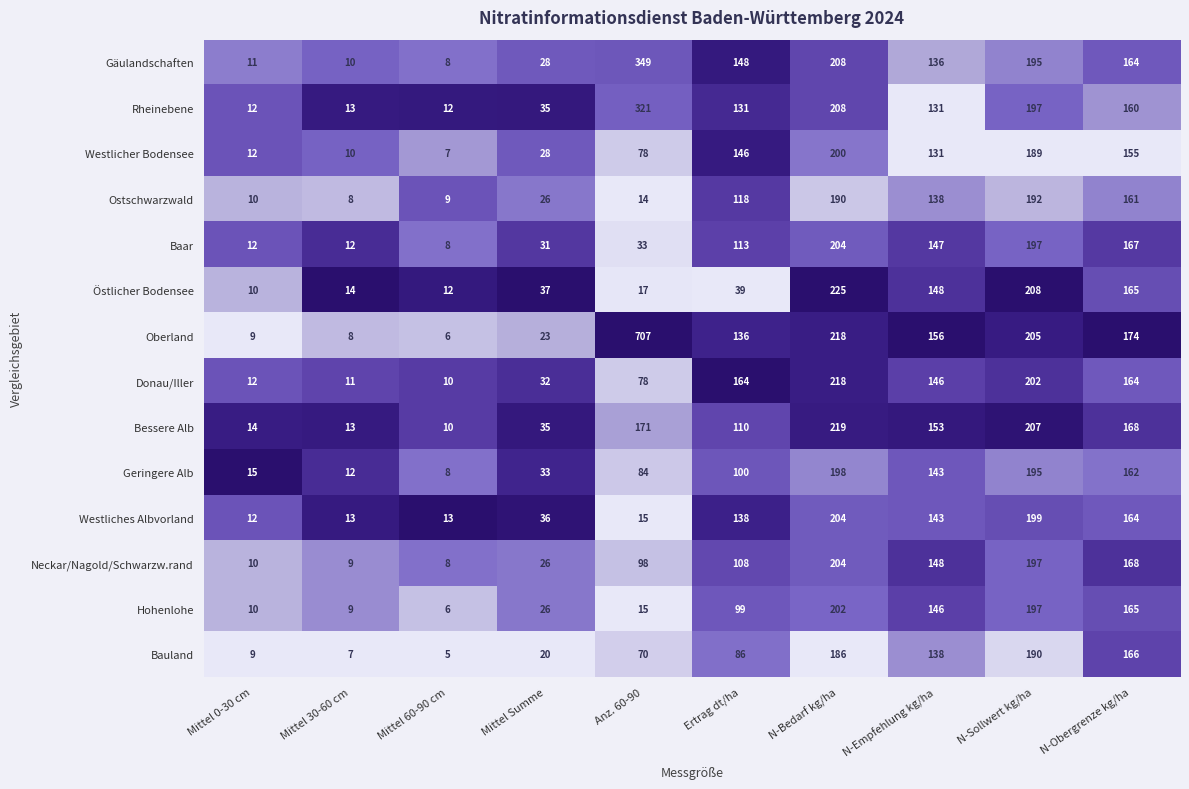

Count the number of data series in this chart.

14